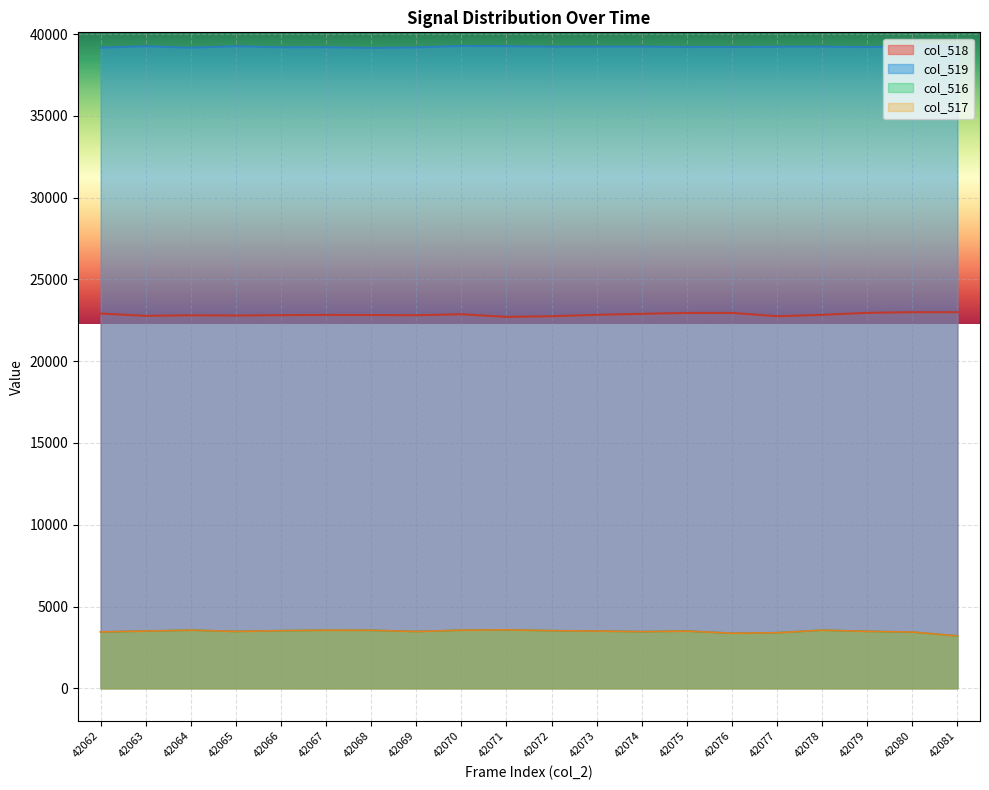

What is the minimum value for col_518?

22709